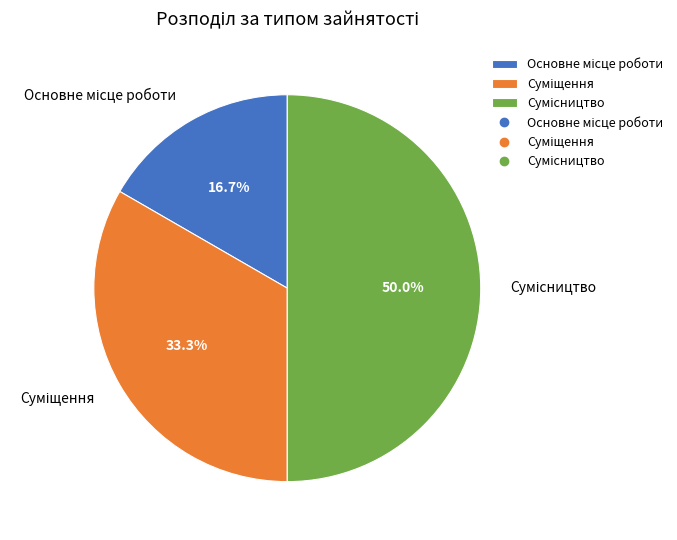

Which slice is the largest?

Сумісництво